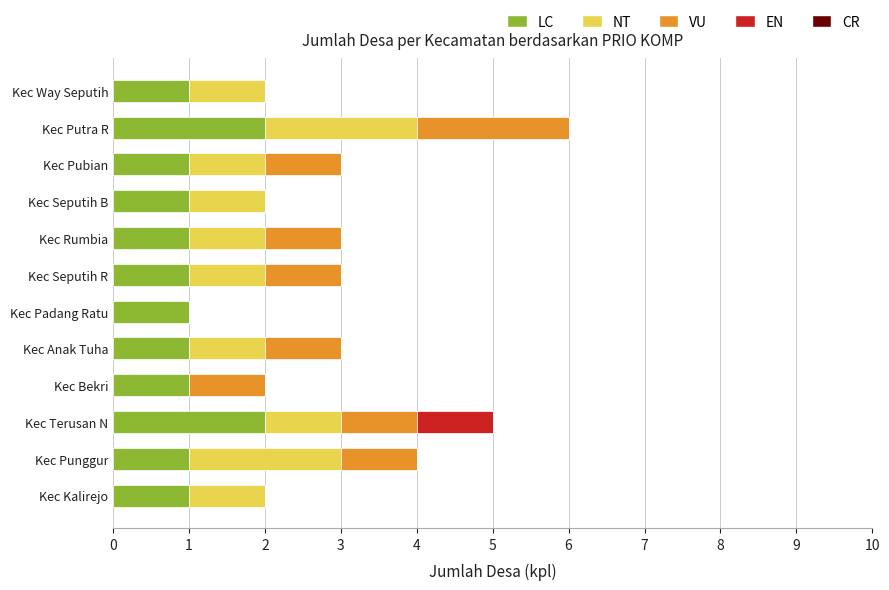

What is the total value across all series at Kec Pubian?

3